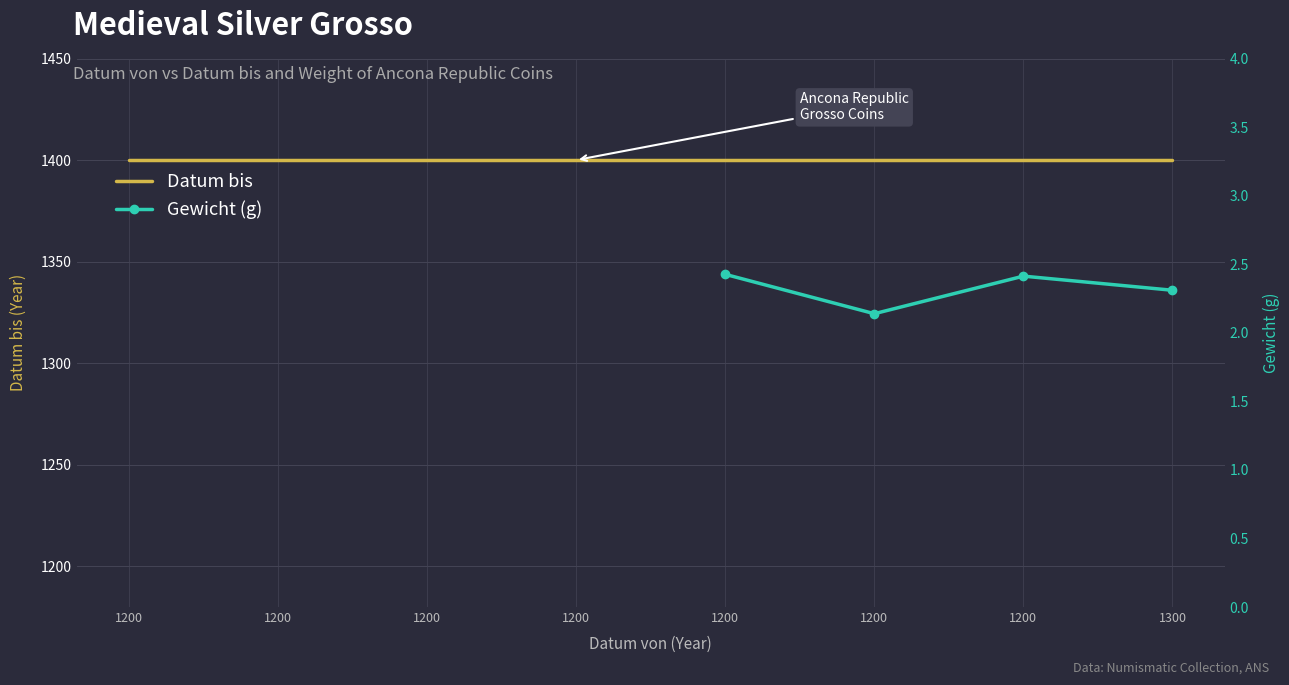

What is the average value of the Datum bis series?

1400.0